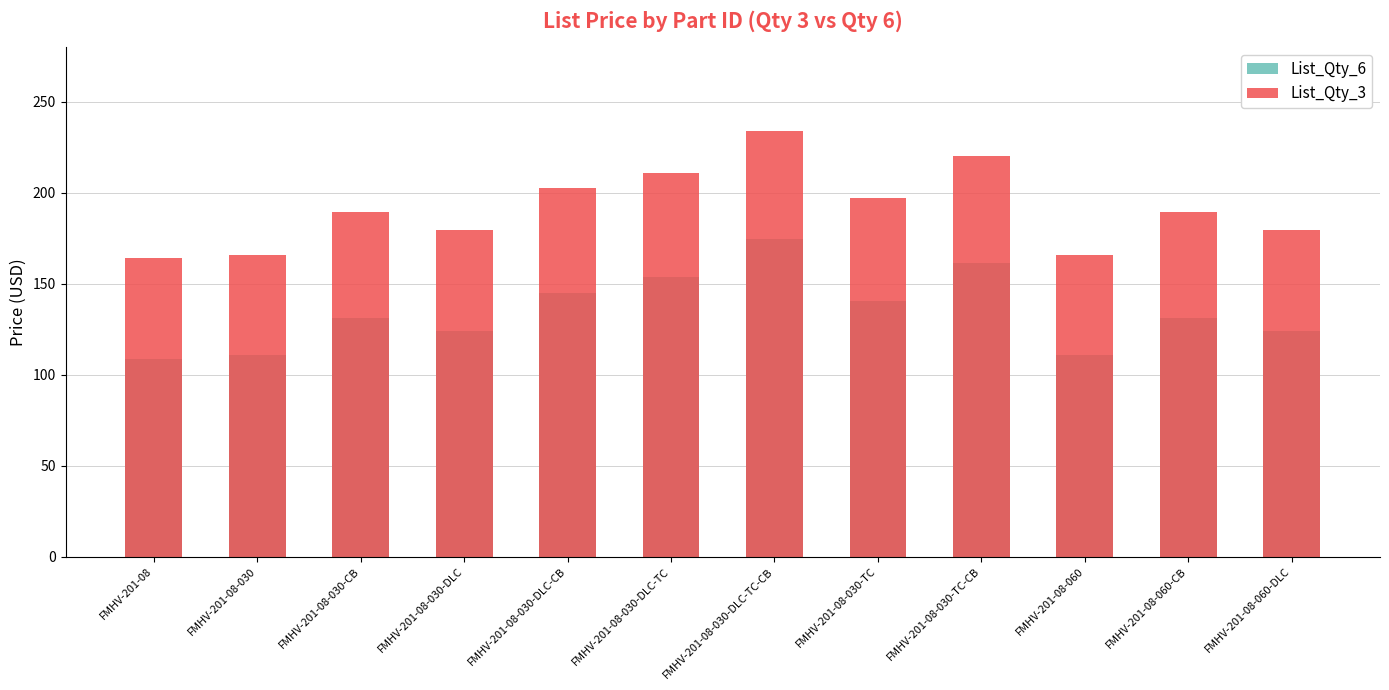

Rank the series by their average value, from highest to lowest.

List_Qty_3, List_Qty_6